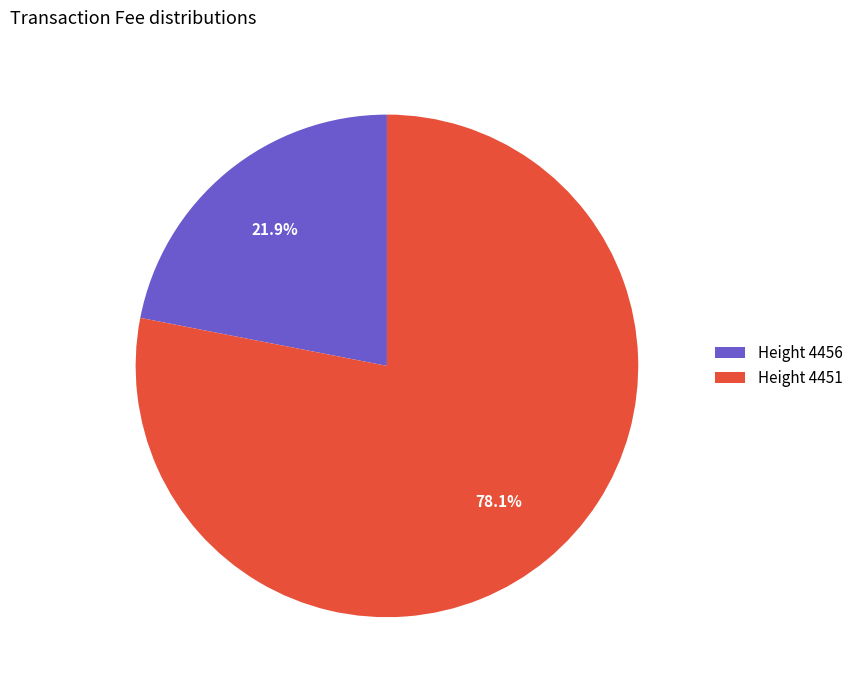

Is Height 4456 the majority of the pie?

No